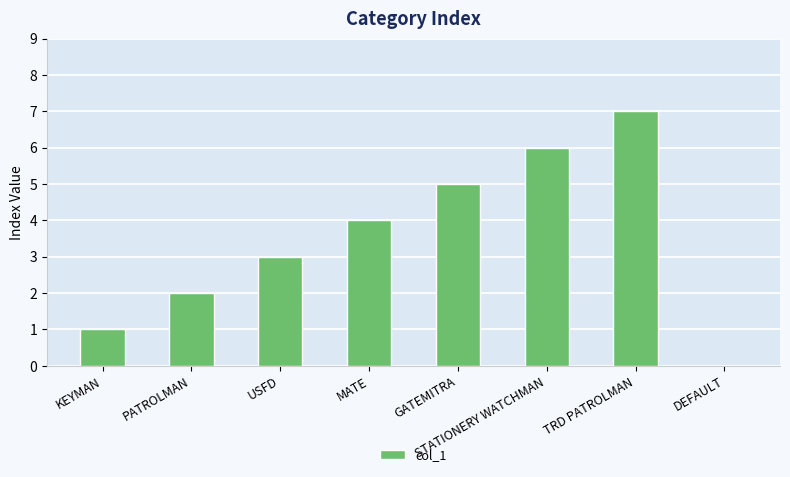

Reading left to right, extract all data points from this chart.

1	2	3	4	5	6	7	0